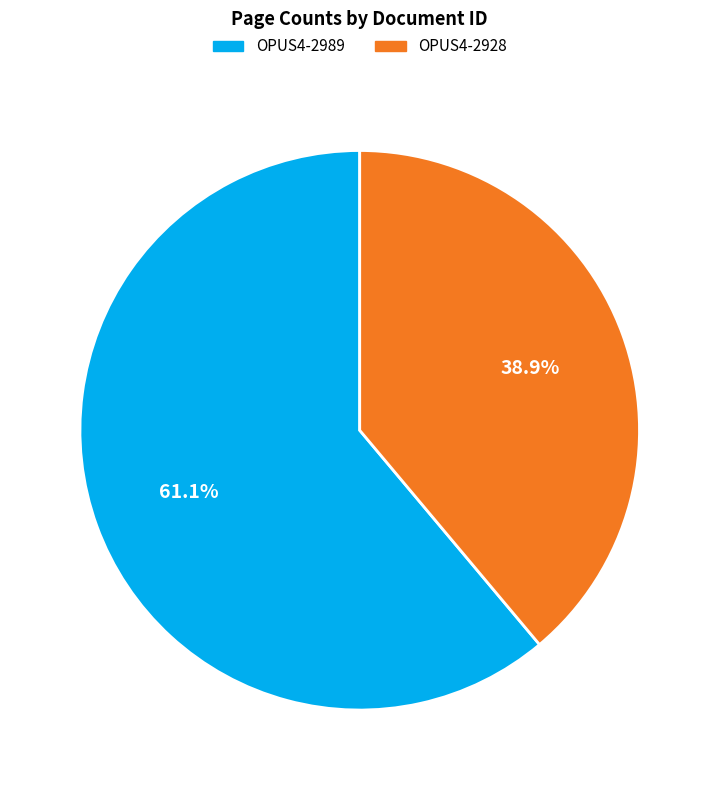

How many segments does this pie chart have?

2